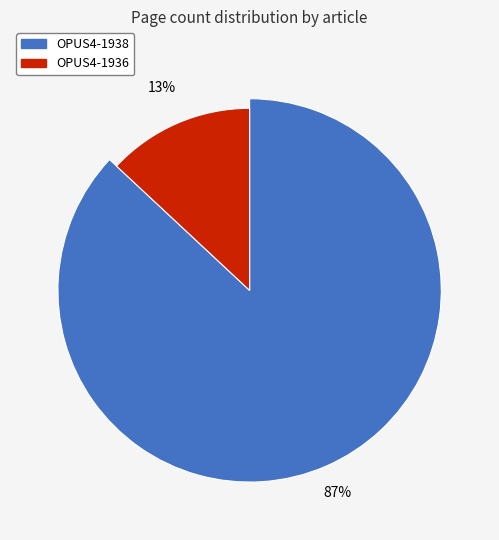

Rank the categories by value from highest to lowest.

OPUS4-1938, OPUS4-1936